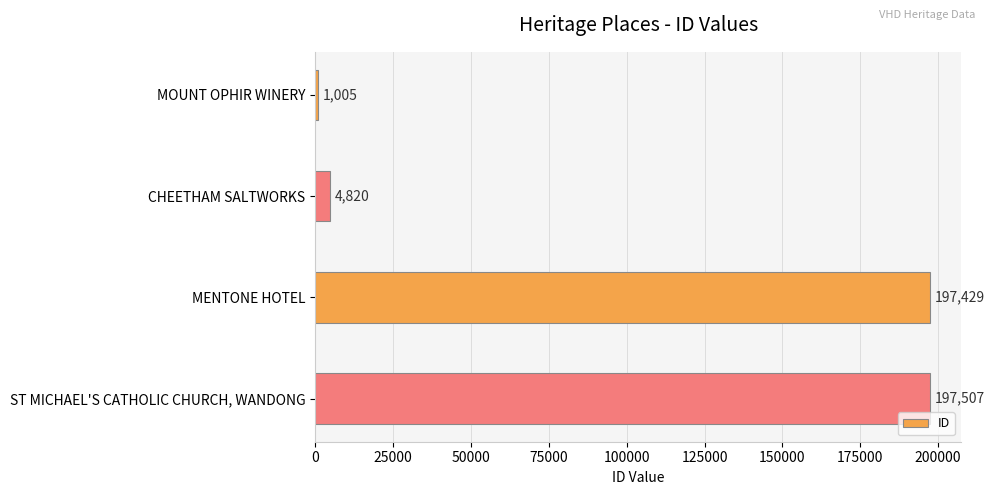

Between MENTONE HOTEL and CHEETHAM SALTWORKS, which is larger?

MENTONE HOTEL